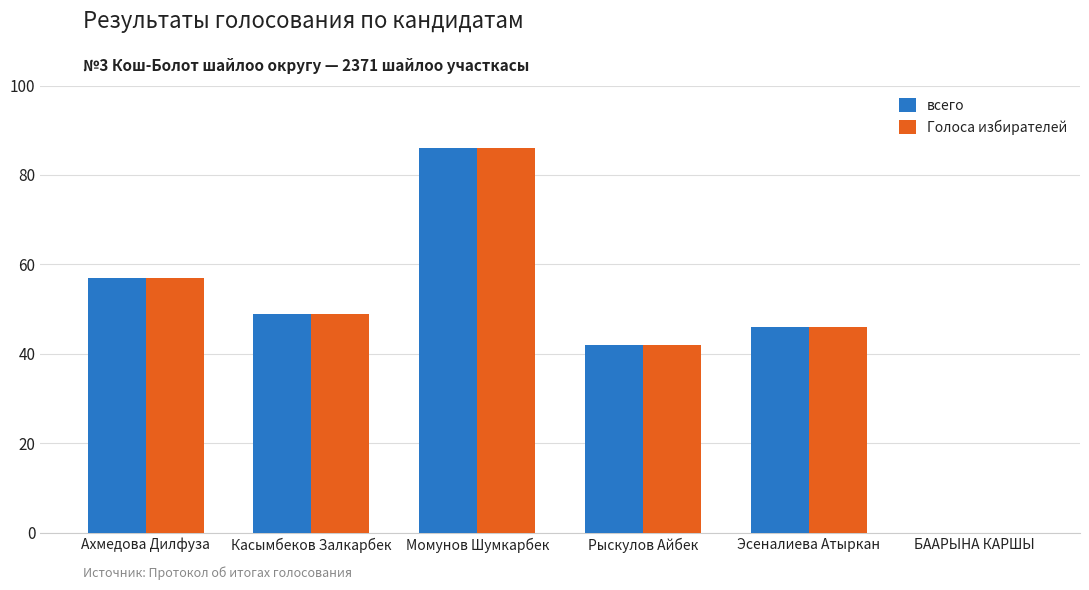

At which category is the sum across all series the highest?

Момунов Шумкарбек